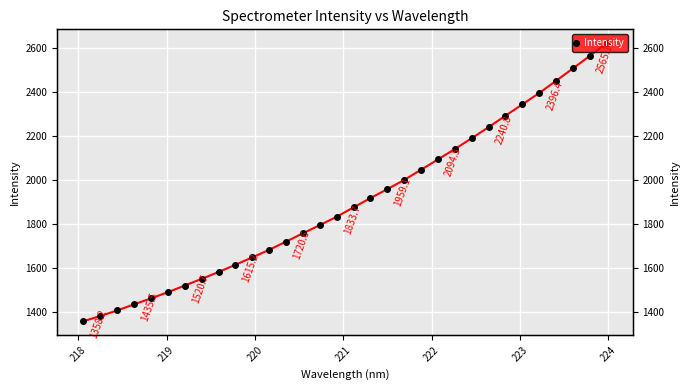

What is the minimum value shown in the chart?

1358.2